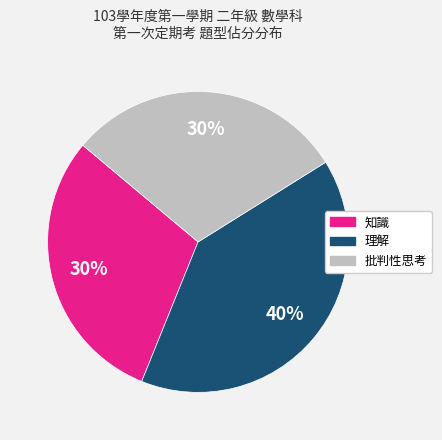

To the nearest percent, what portion does 批判性思考 represent?

30%